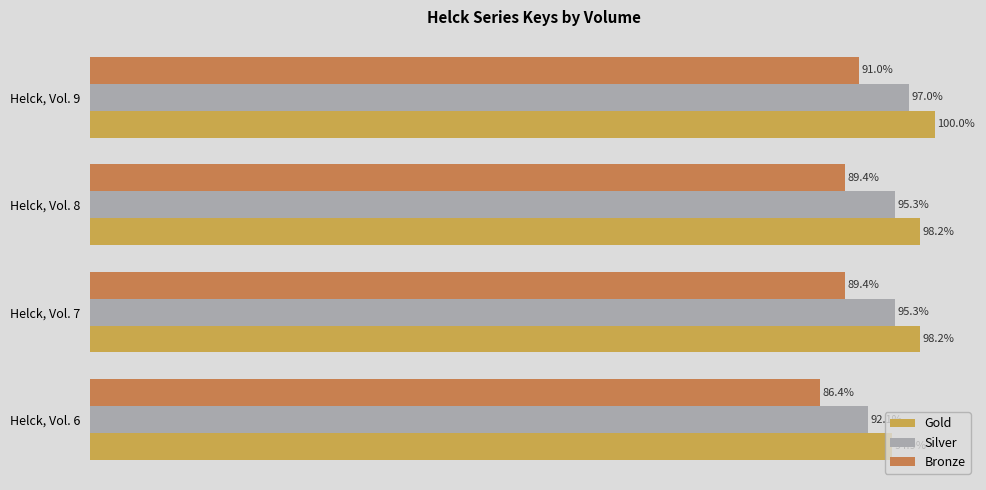

Rank the series by their average value, from lowest to highest.

Bronze, Silver, Gold